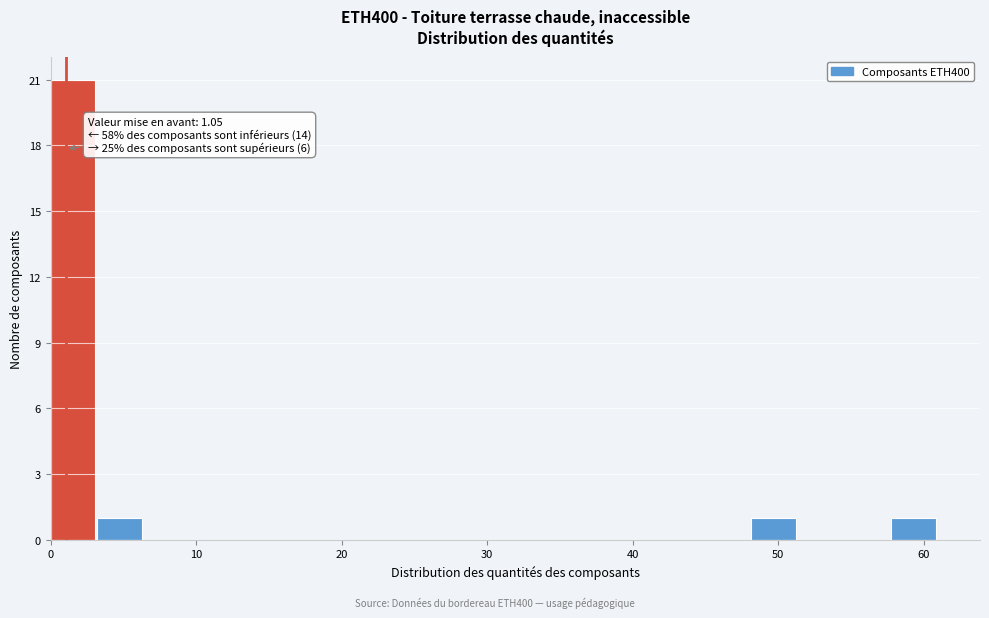

Around what value on the x-axis is the tallest bar? Give the approximate position of its centre, as read against the axis.

2